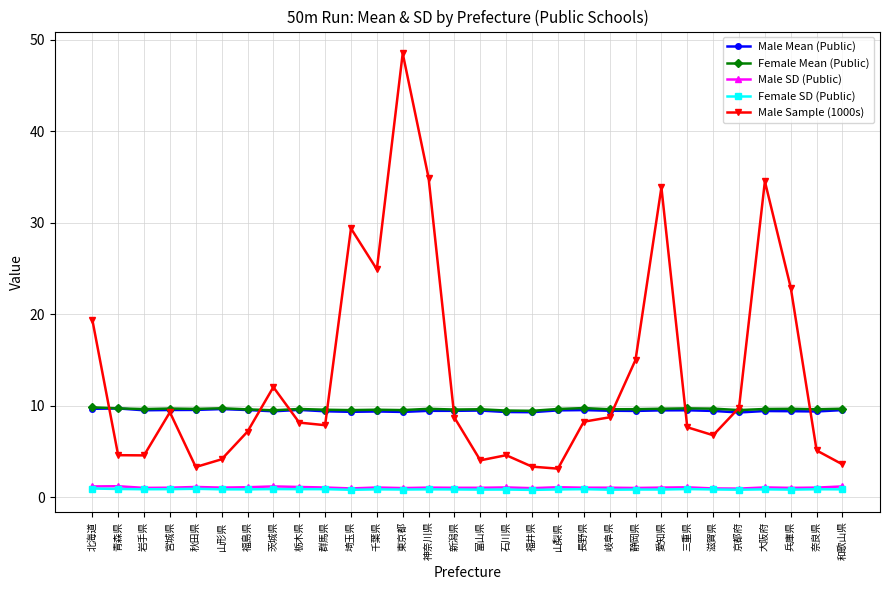

Count the number of data series in this chart.

5